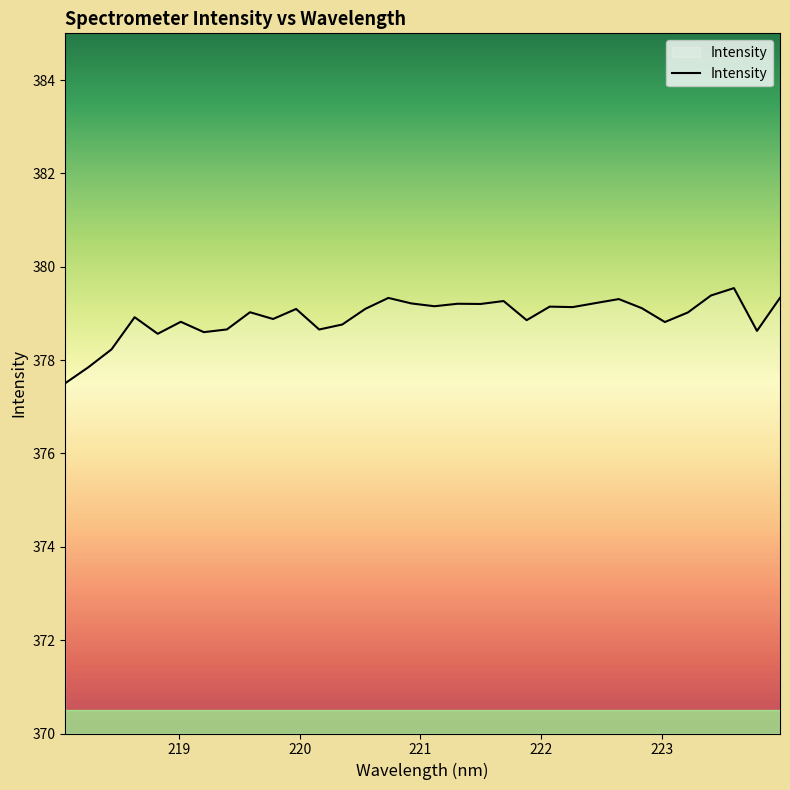

Is this an area chart (filled region under the line)?

No